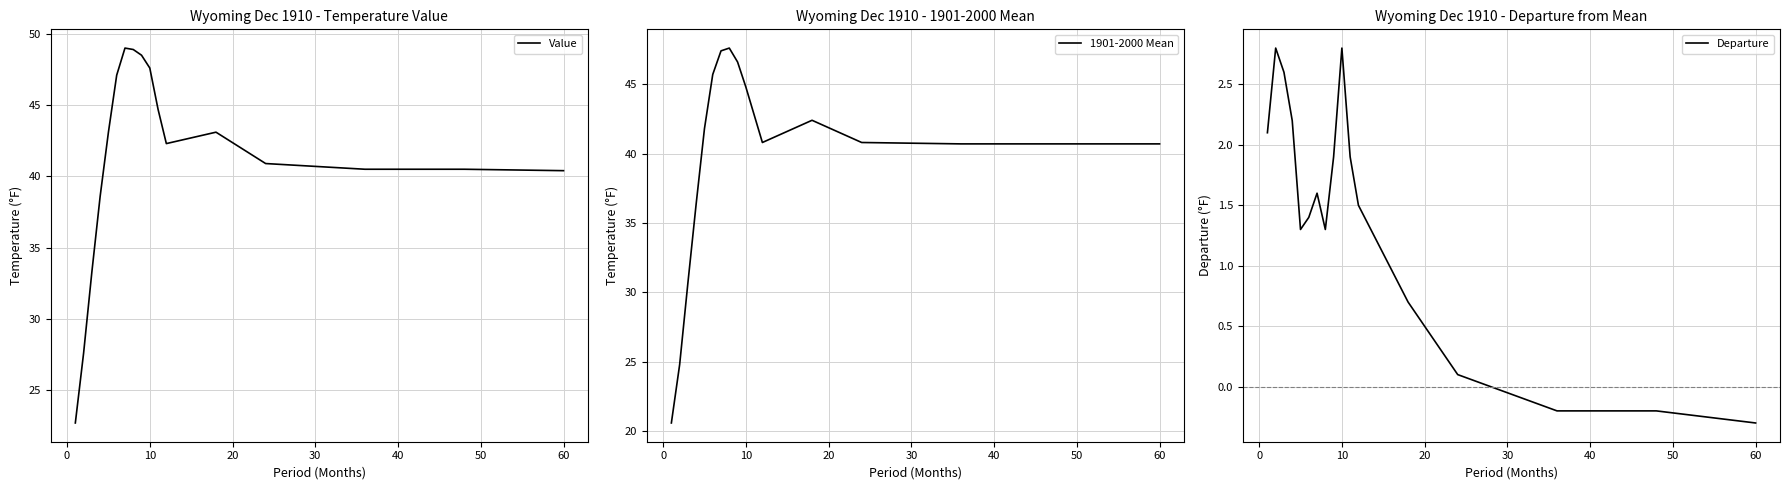

What is the value of the Departure point at the 5th from the left?

1.3